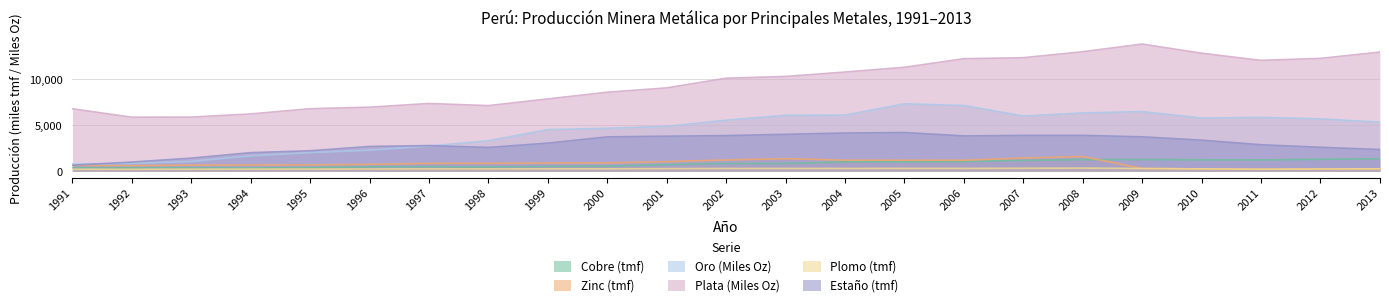

Count the number of categories in the chart.

23